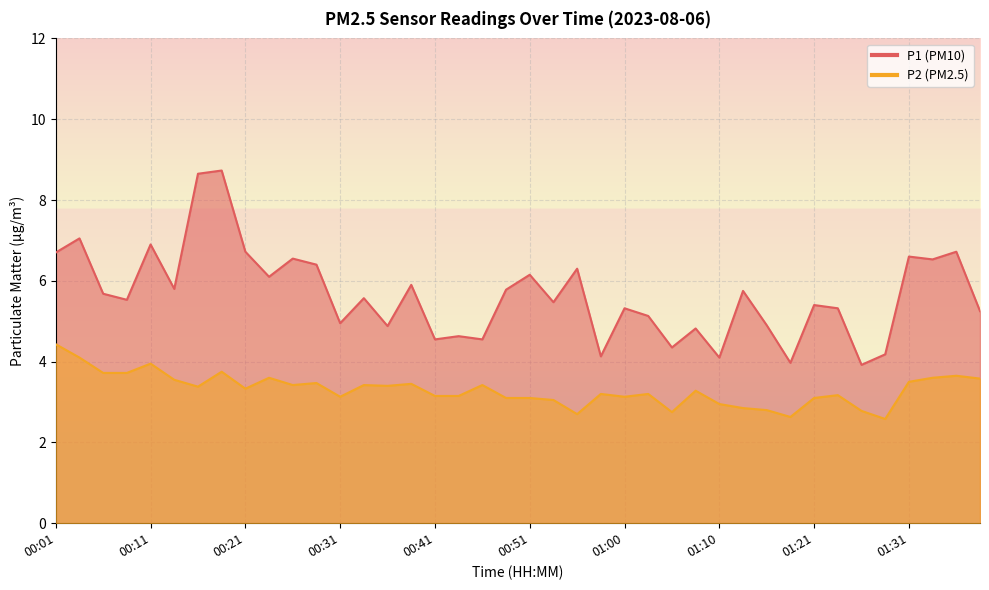

At which label does P2 reach its minimum?

01:28